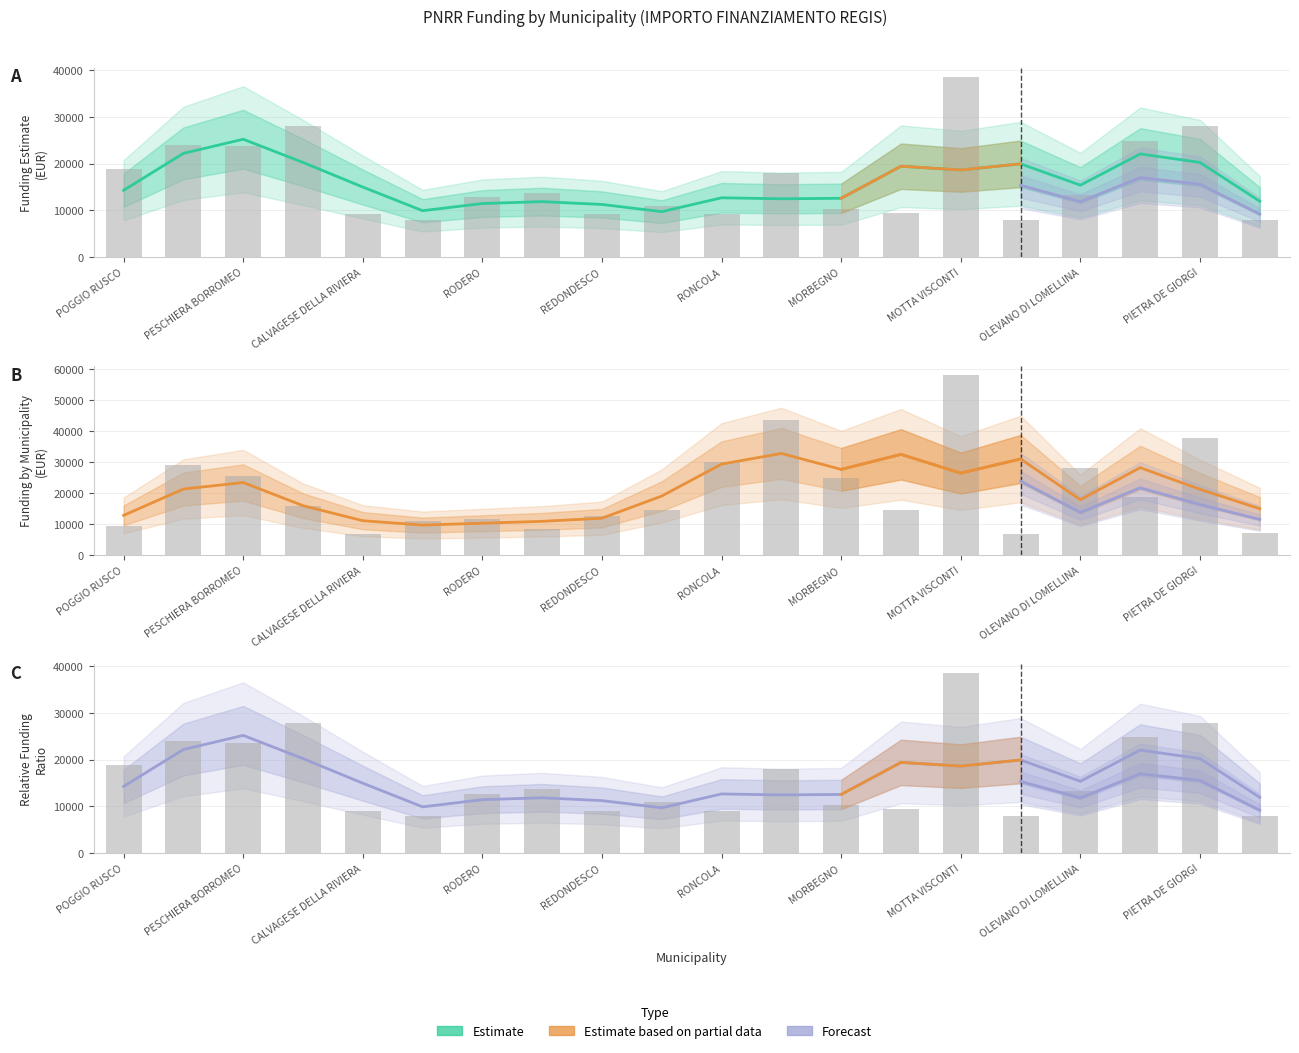

What is the label of the 10th bar from the right?

RONCOLA